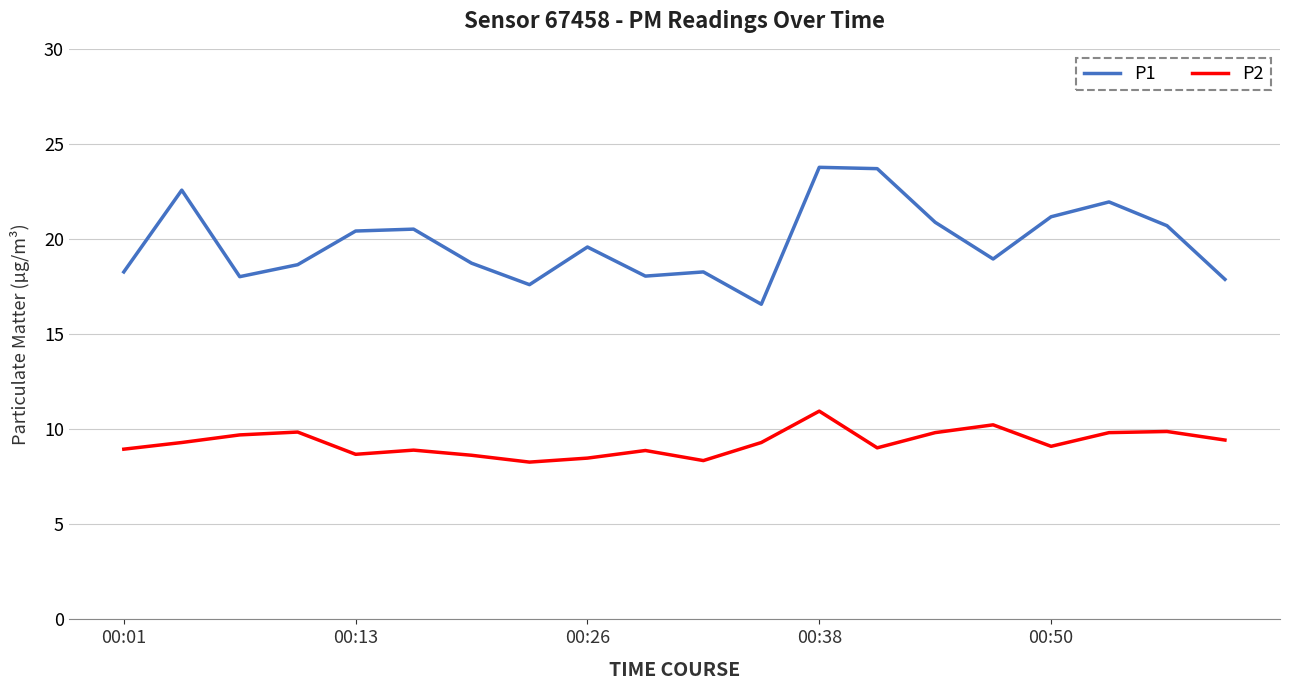

List the series in order of their peak value, highest first.

P1, P2